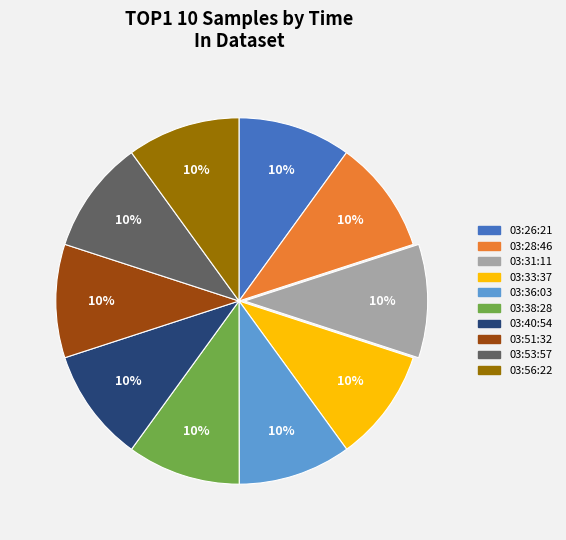

Is there any slice that represents more than half of the pie?

No